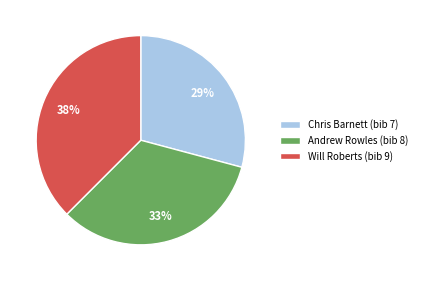

Is there any slice that represents more than half of the pie?

No